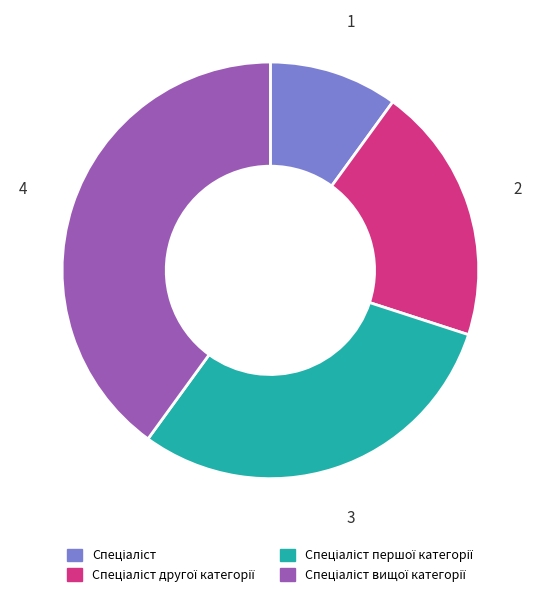

Is there a majority slice in this chart?

No